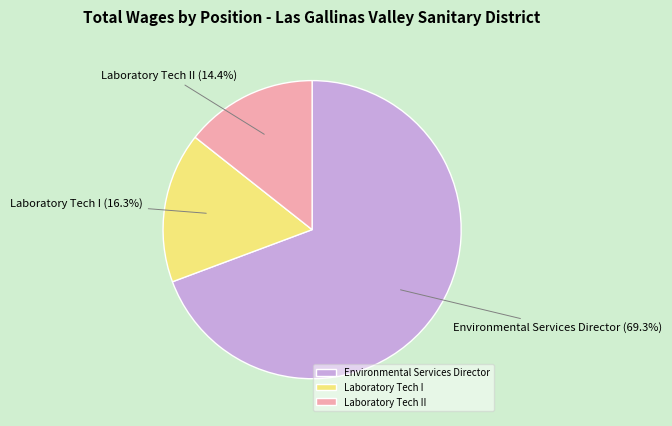

Count the number of slices in the pie.

3